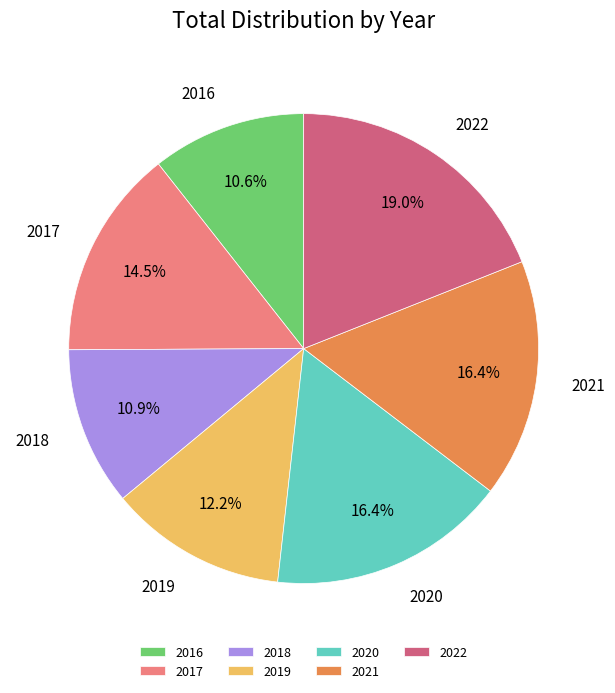

To the nearest percent, what is the average slice percentage?

14%